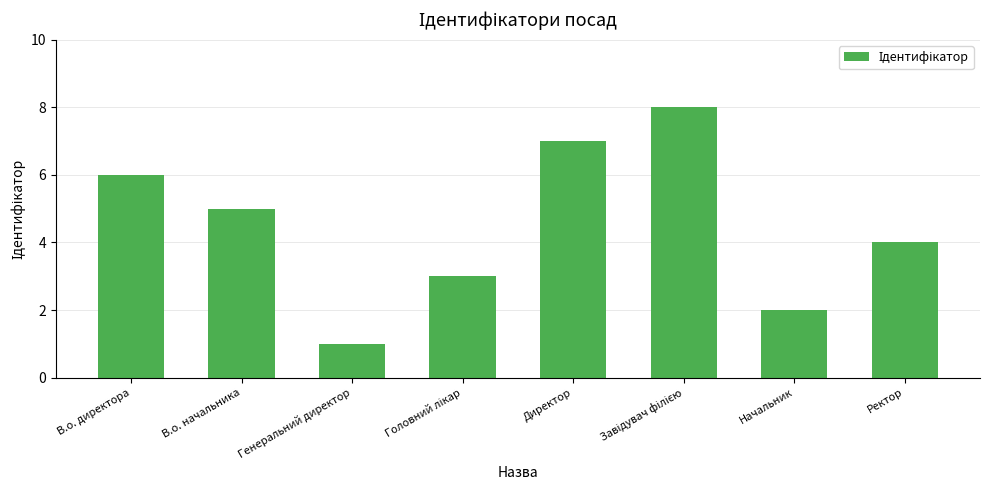

Approximately how many times larger is the value at В.о. директора compared to Начальник?

3.0